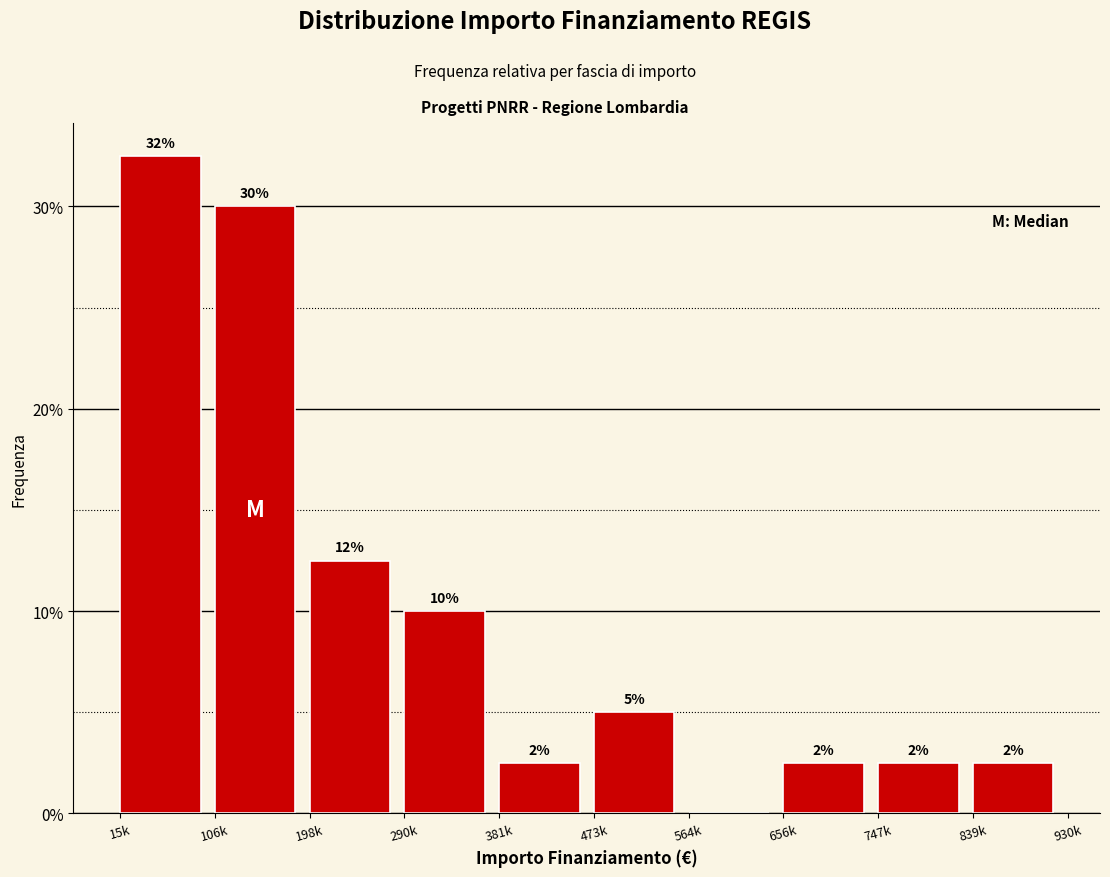

Are the bars horizontal?

No